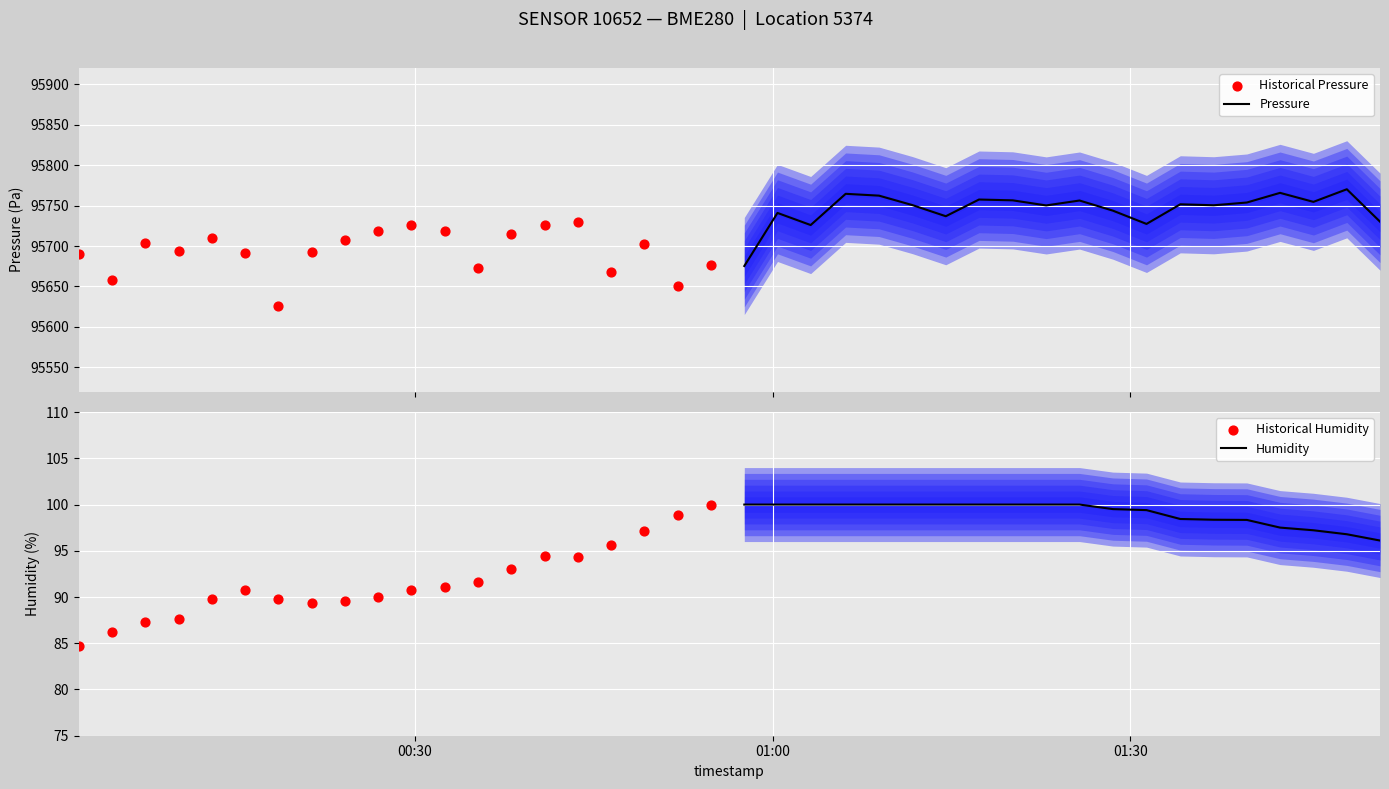

Which series has the largest total across all categories?

Pressure